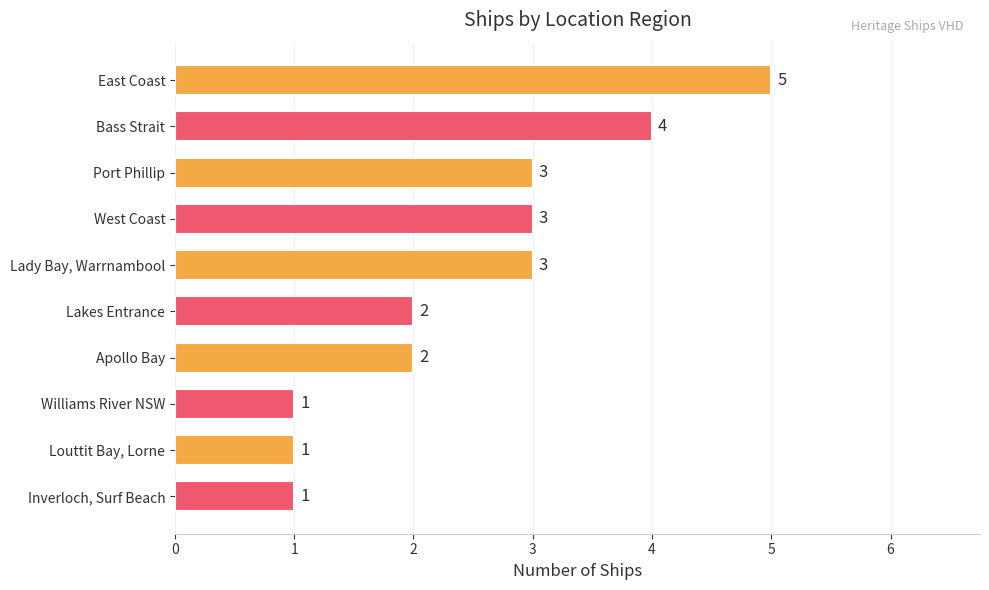

How many categories are shown in the chart?

10